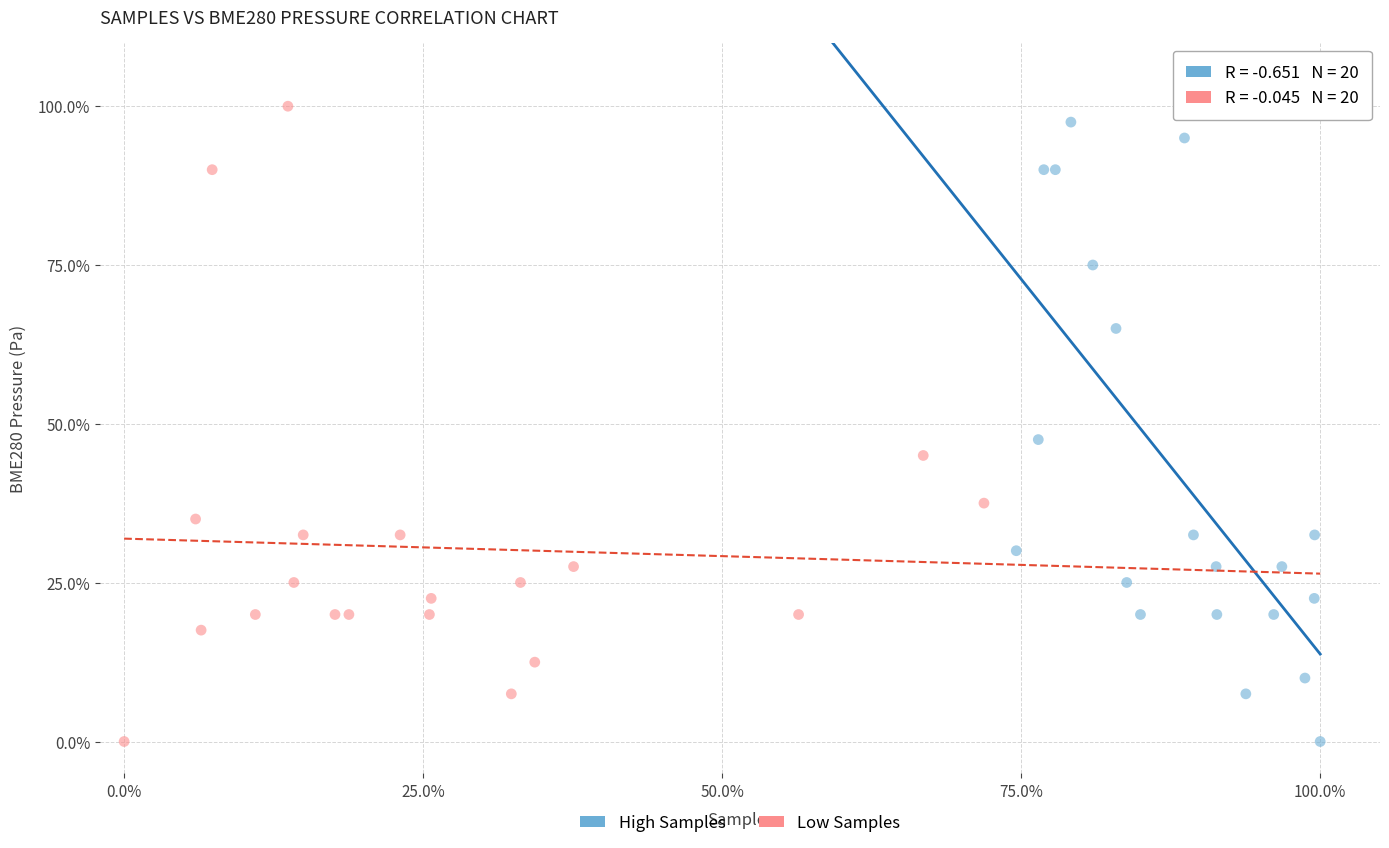

Which series contains the highest Y value?

Low Samples